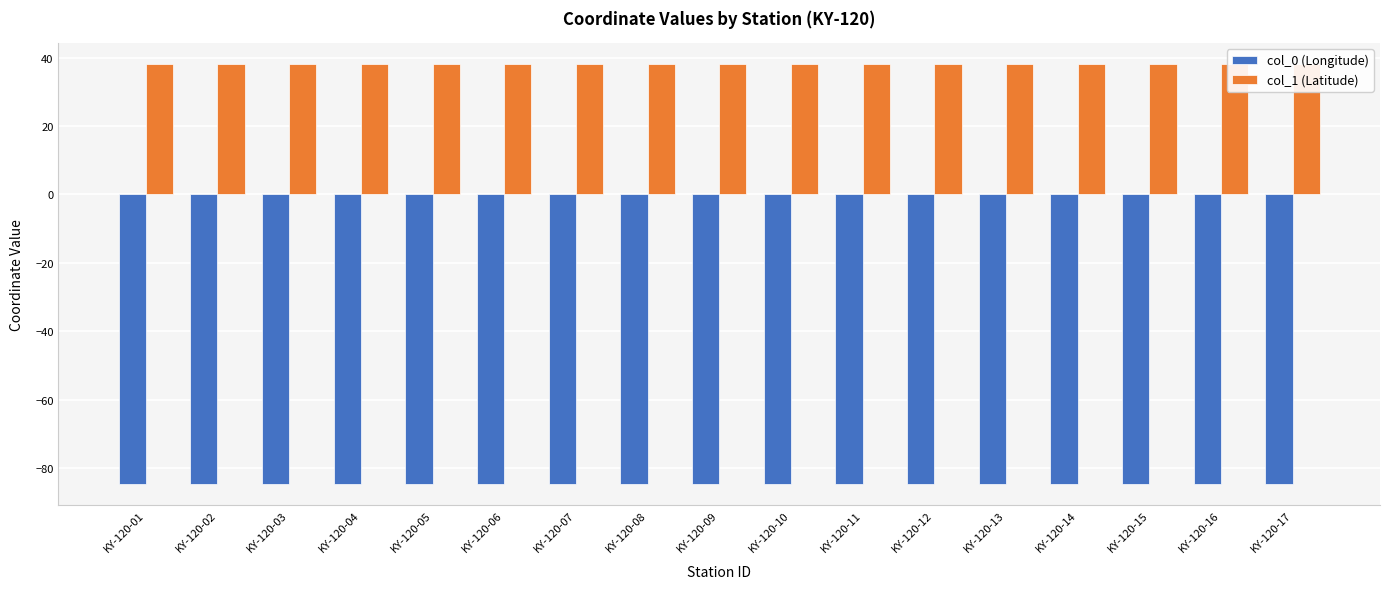

At how many categories does at least one series exceed 14?

17